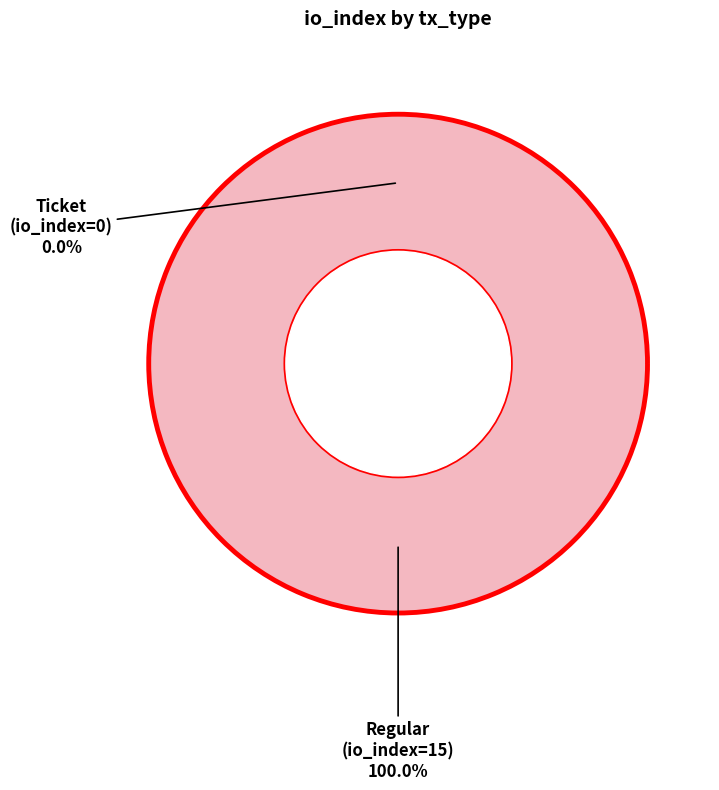

Does tx_type: Regular (io_index=15) account for over 50% of the chart?

Yes